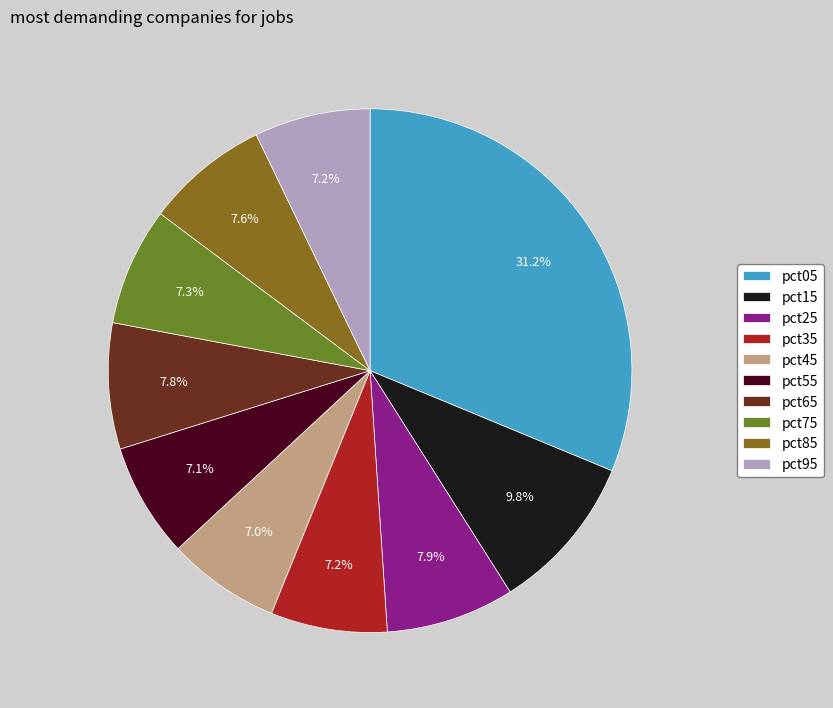

What is the largest slice in the pie chart?

pct05